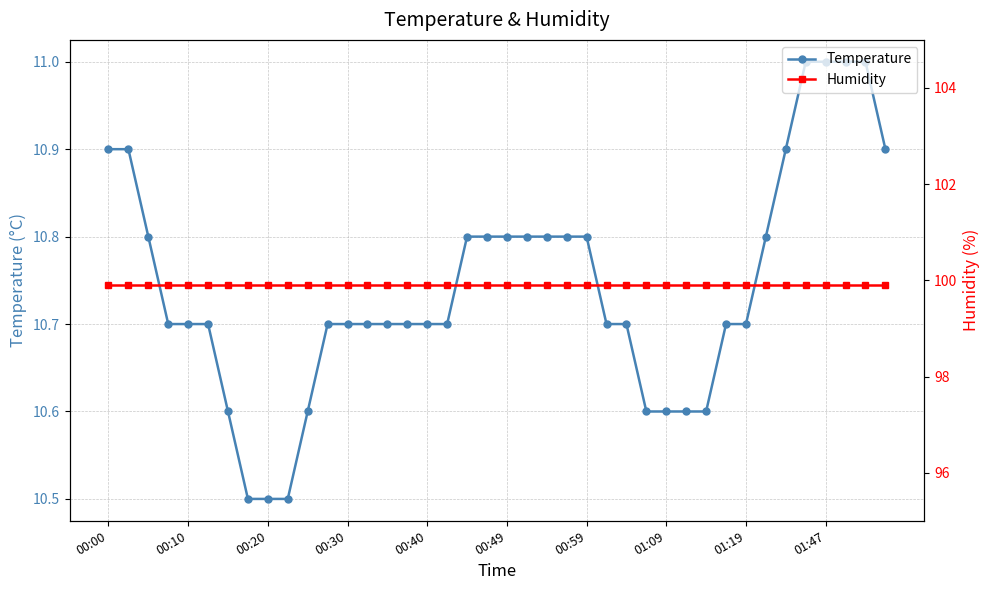

What is the highest value of the Temperature series?

11.0